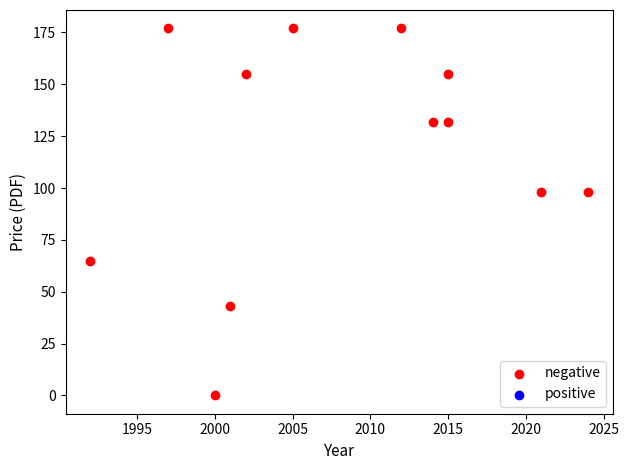

What is the average X value?

2008